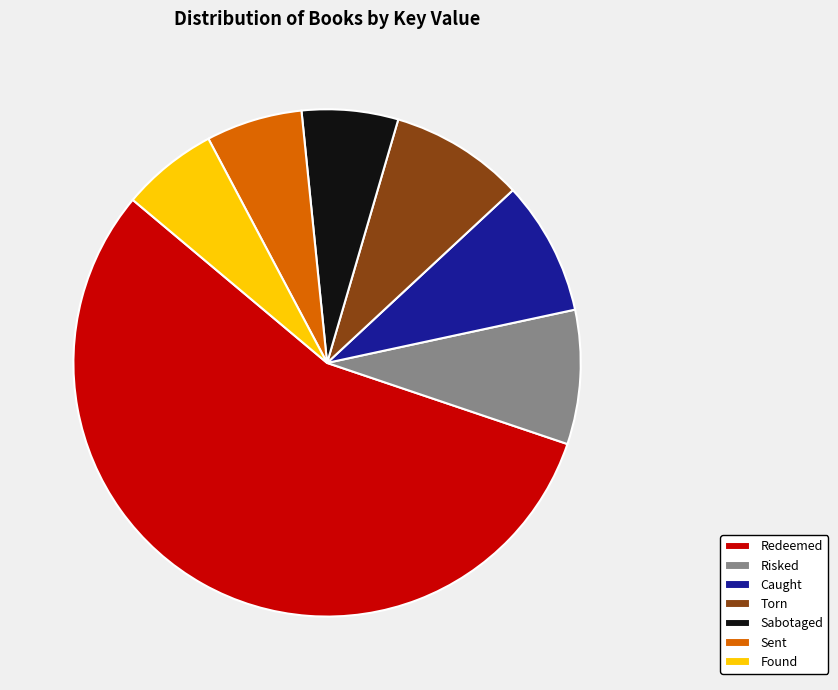

True or false: Sent accounts for 17% of the total.

False